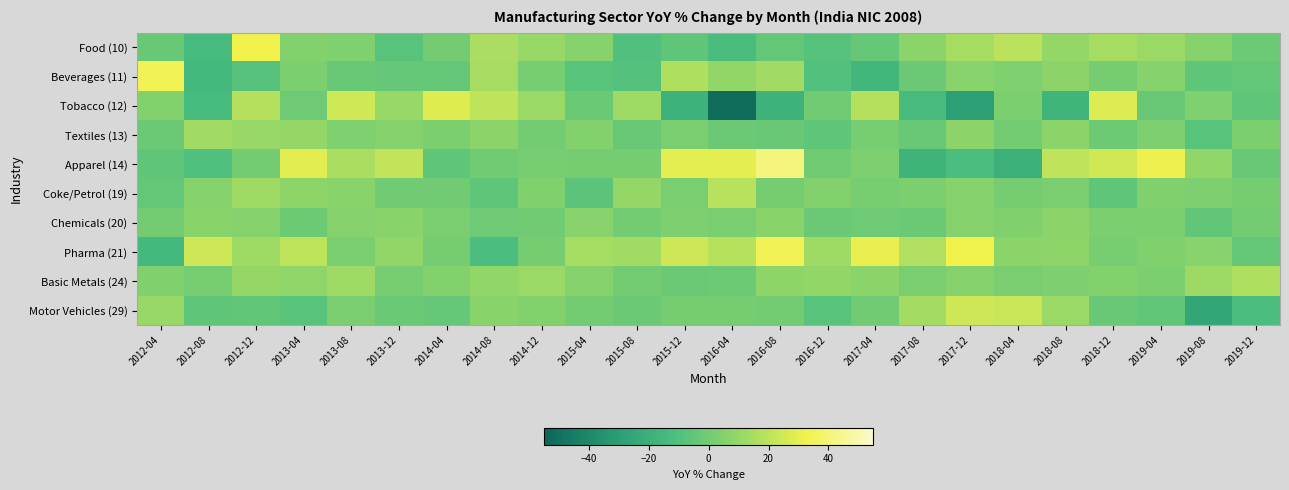

Reading right to left, list all the values displayed in this chart.

Food (10): 2019-12=-1.7	2019-08=5.5	2019-04=11.3	2018-12=14.6	2018-08=9.6	2018-04=19.1	2017-12=14.0	2017-08=7.3	2017-04=-3.8	2016-12=-7.9	2016-08=-4.0	2016-04=-12.8	2015-12=-5.7	2015-08=-9.6	2015-04=5.9	2014-12=10.4	2014-08=15.4	2014-04=0.8	2013-12=-7.2	2013-08=3.5	2013-04=4.9	2012-12=32.8	2012-08=-14.1	2012-04=-2.7
Beverages (11): 2019-12=-4.2	2019-08=-6.0	2019-04=6.0	2018-12=0.9	2018-08=7.6	2018-04=3.7	2017-12=6.1	2017-08=-1.9	2017-04=-16.1	2016-12=-9.1	2016-08=12.9	2016-04=9.1	2015-12=16.6	2015-08=-8.6	2015-04=-7.6	2014-12=1.5	2014-08=14.4	2014-04=-4.0	2013-12=-3.7	2013-08=-2.8	2013-04=3.0	2012-12=-8.1	2012-08=-14.9	2012-04=34.2
Tobacco (12): 2019-12=-6.0	2019-08=3.6	2019-04=-3.0	2018-12=27.7	2018-08=-17.4	2018-04=3.0	2017-12=-29.5	2017-08=-13.4	2017-04=17.8	2016-12=-0.6	2016-08=-18.9	2016-04=-51.8	2015-12=-18.2	2015-08=12.5	2015-04=-2.3	2014-12=11.4	2014-08=20.2	2014-04=28.0	2013-12=10.9	2013-08=24.4	2013-04=-1.1	2012-12=17.9	2012-08=-13.8	2012-04=5.0
Textiles (13): 2019-12=2.6	2019-08=-7.6	2019-04=3.1	2018-12=-1.6	2018-08=7.2	2018-04=0.2	2017-12=7.4	2017-08=-2.9	2017-04=1.5	2016-12=-5.6	2016-08=-2.8	2016-04=-2.0	2015-12=2.5	2015-08=-2.7	2015-04=5.0	2014-12=0.6	2014-08=7.7	2014-04=2.9	2013-12=5.5	2013-08=3.7	2013-04=10.1	2012-12=11.0	2012-08=13.1	2012-04=-2.0
Apparel (14): 2019-12=-2.7	2019-08=8.6	2019-04=31.7	2018-12=24.6	2018-08=20.3	2018-04=-19.4	2017-12=-11.7	2017-08=-17.7	2017-04=3.2	2016-12=-0.4	2016-08=41.3	2016-04=29.8	2015-12=29.6	2015-08=0.9	2015-04=1.2	2014-12=1.4	2014-08=-0.5	2014-04=-5.8	2013-12=21.0	2013-08=15.4	2013-04=28.9	2012-12=0.8	2012-08=-9.9	2012-04=-5.5
Coke/Petrol (19): 2019-12=1.2	2019-08=3.3	2019-04=3.9	2018-12=-5.4	2018-08=2.2	2018-04=1.2	2017-12=5.8	2017-08=3.0	2017-04=1.4	2016-12=5.1	2016-08=0.9	2016-04=18.5	2015-12=1.9	2015-08=9.5	2015-04=-6.3	2014-12=4.2	2014-08=-5.5	2014-04=-0.3	2013-12=-0.6	2013-08=6.6	2013-04=7.9	2012-12=12.1	2012-08=5.7	2012-04=-4.0
Chemicals (20): 2019-12=0.5	2019-08=-4.5	2019-04=2.8	2018-12=2.9	2018-08=7.6	2018-04=4.0	2017-12=5.5	2017-08=-2.0	2017-04=-0.9	2016-12=-2.1	2016-08=6.5	2016-04=1.9	2015-12=3.1	2015-08=0.7	2015-04=6.2	2014-12=-0.8	2014-08=-0.9	2014-04=2.2	2013-12=6.7	2013-08=5.5	2013-04=-1.3	2012-12=5.5	2012-08=6.5	2012-04=0.4
Pharma (21): 2019-12=-3.6	2019-08=6.4	2019-04=4.1	2018-12=1.5	2018-08=8.1	2018-04=7.0	2017-12=33.0	2017-08=16.8	2017-04=30.7	2016-12=12.7	2016-08=34.4	2016-04=18.2	2015-12=23.9	2015-08=12.9	2015-04=14.1	2014-12=1.0	2014-08=-11.7	2014-04=1.0	2013-12=9.1	2013-08=1.8	2013-04=20.1	2012-12=12.2	2012-08=23.7	2012-04=-14.8
Basic Metals (24): 2019-12=16.7	2019-08=11.8	2019-04=2.6	2018-12=4.3	2018-08=3.1	2018-04=2.2	2017-12=5.3	2017-08=1.9	2017-04=7.1	2016-12=9.4	2016-08=7.8	2016-04=-1.4	2015-12=-1.9	2015-08=0.2	2015-04=5.3	2014-12=11.3	2014-08=8.7	2014-04=4.3	2013-12=1.5	2013-08=12.3	2013-04=8.5	2012-12=9.9	2012-08=1.3	2012-04=4.1
Motor Vehicles (29): 2019-12=-11.6	2019-08=-25.0	2019-04=-5.0	2018-12=-3.0	2018-08=11.4	2018-04=23.0	2017-12=24.0	2017-08=13.4	2017-04=-0.1	2016-12=-7.5	2016-08=0.3	2016-04=0.9	2015-12=1.2	2015-08=-1.9	2015-04=0.5	2014-12=4.3	2014-08=6.5	2014-04=-3.5	2013-12=-2.5	2013-08=2.3	2013-04=-7.6	2012-12=-4.5	2012-08=-5.5	2012-04=10.4